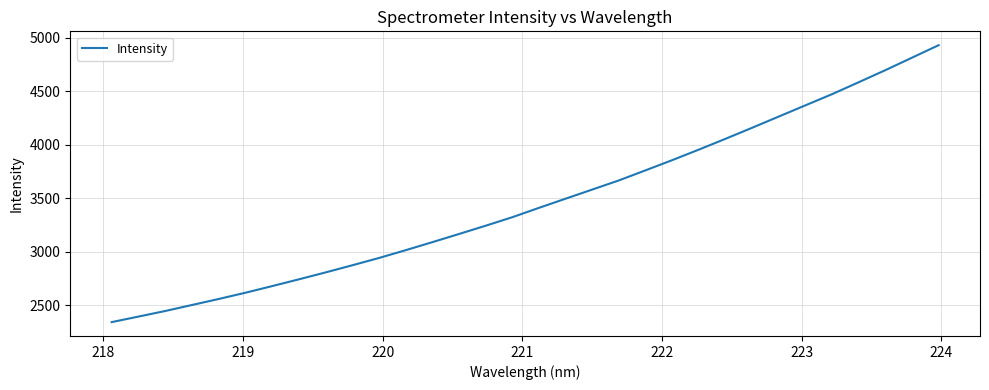

What is the smallest value displayed?

2344.0